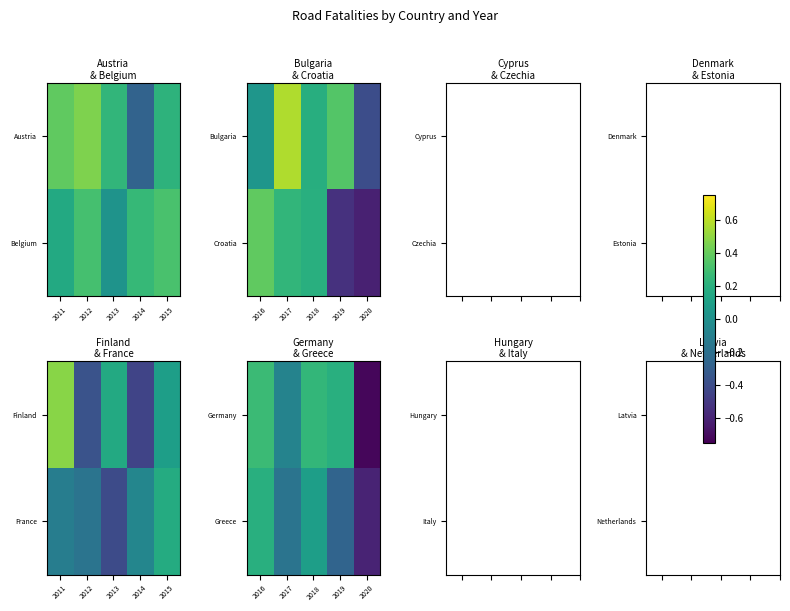

What is the spread (max minus min) of values at 2019?

0.5